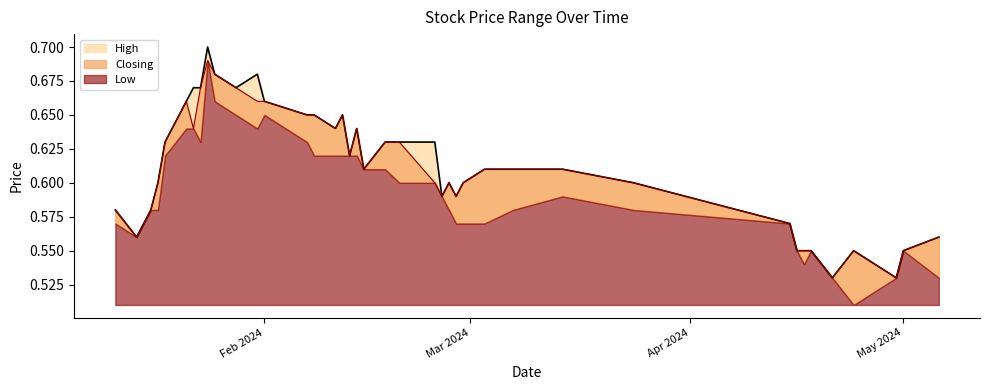

Between 28/01/2024 and 18/01/2024, which series saw the biggest shift?

High